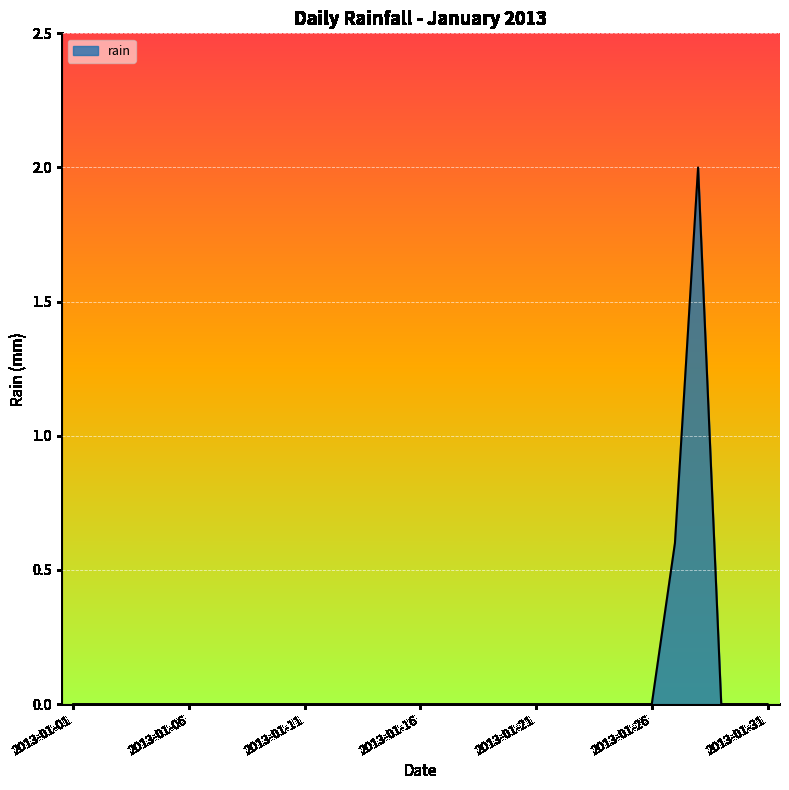

What is the sum of all values?

2.6